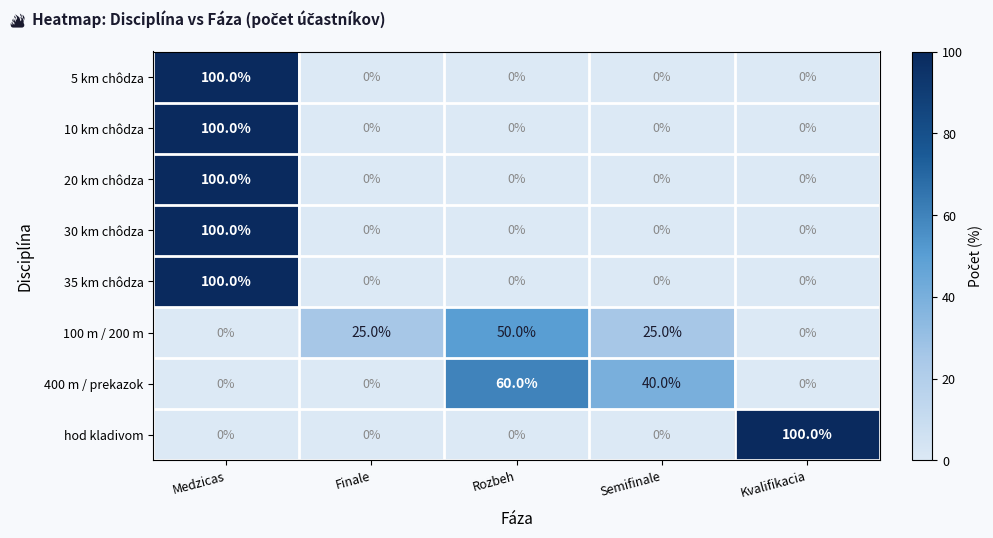

What is the difference between the maximum and second lowest values in the 35 km chôdza series?

100